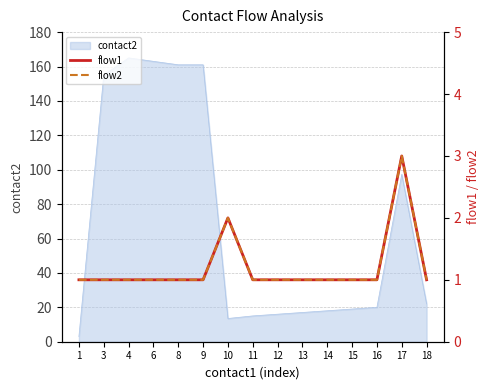

Is it true that contact2 equals 26.9 at 11?

False